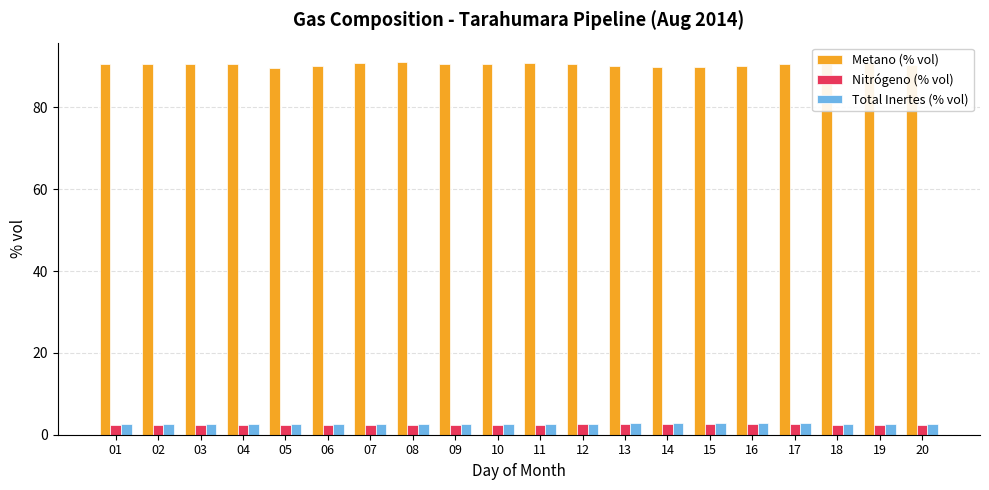

Reading left to right, what are all the values shown in this chart?

Metano (% vol): 01=90.7	02=90.7	03=90.6	04=90.6	05=89.6	06=90.1	07=90.8	08=91.1	09=90.6	10=90.5	11=90.8	12=90.6	13=90.0	14=89.9	15=90.0	16=90.2	17=90.7	18=91.3	19=90.8	20=90.5
Nitrógeno (% vol): 01=2.4	02=2.4	03=2.5	04=2.4	05=2.4	06=2.4	07=2.4	08=2.4	09=2.4	10=2.4	11=2.4	12=2.5	13=2.6	14=2.7	15=2.6	16=2.6	17=2.6	18=2.3	19=2.4	20=2.5
Total Inertes (% vol): 01=2.6	02=2.6	03=2.6	04=2.6	05=2.7	06=2.6	07=2.6	08=2.7	09=2.6	10=2.6	11=2.6	12=2.7	13=2.8	14=2.8	15=2.8	16=2.8	17=2.8	18=2.6	19=2.6	20=2.7